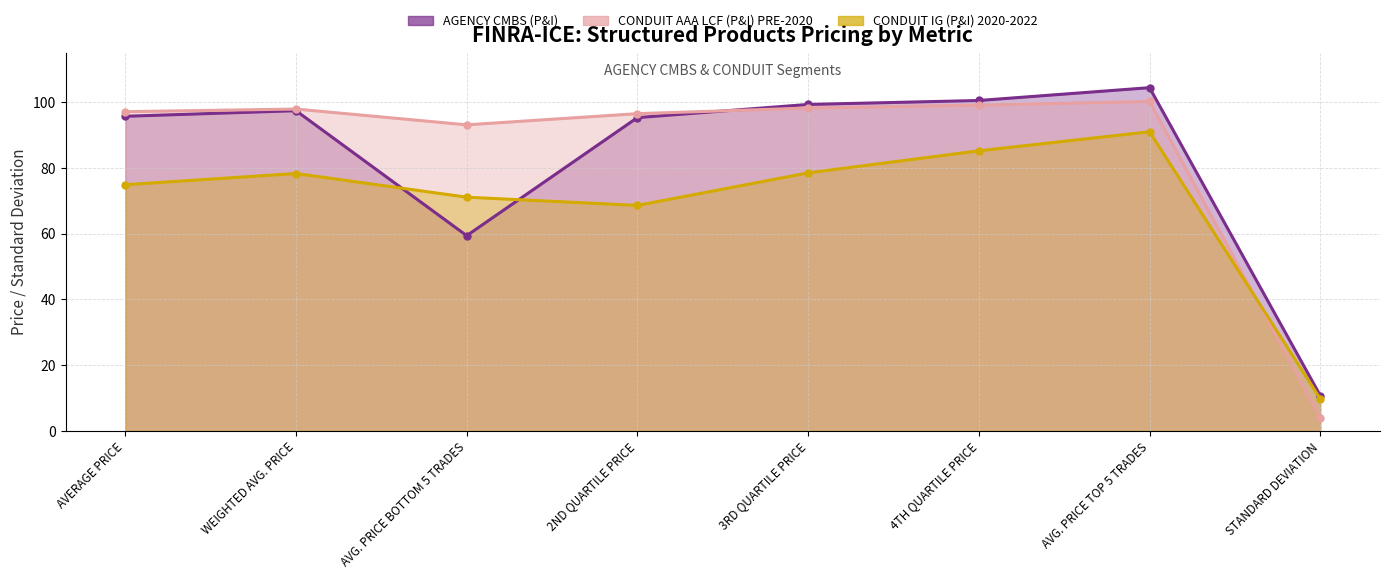

Which has a higher value, AVERAGE PRICE or AVG. PRICE TOP 5 TRADES?

AVG. PRICE TOP 5 TRADES